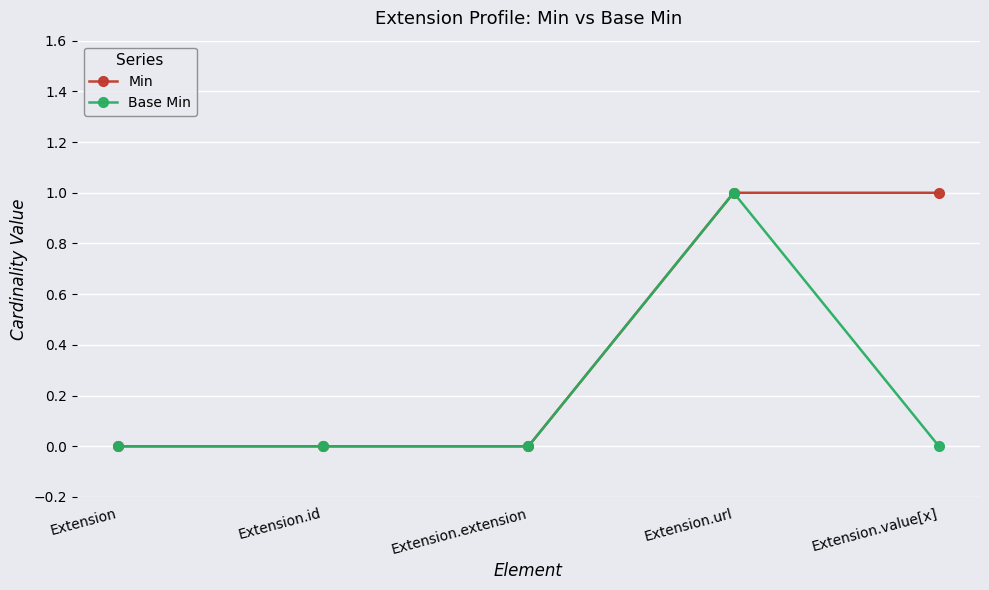

Rank the series at Extension.value[x] from highest to lowest value.

Min, Base Min